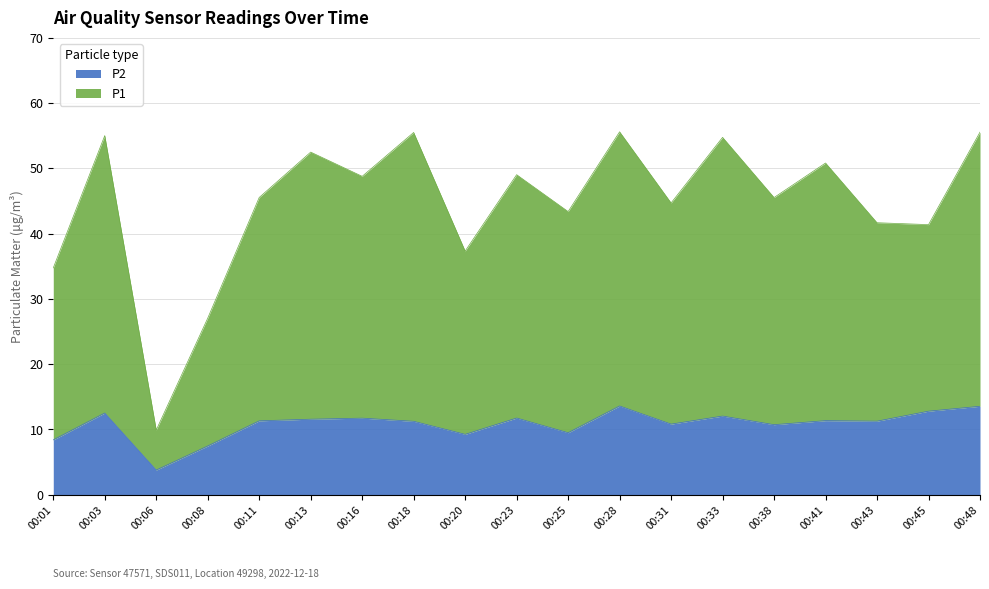

Reading left to right, extract all data points from this chart.

P1: 34.8	55.0	9.9	27.0	45.5	52.5	48.8	55.5	37.3	49.0	43.4	55.6	44.7	54.8	45.5	50.8	41.7	41.4	55.5
P2: 8.4	12.5	3.8	7.5	11.3	11.6	11.7	11.2	9.2	11.8	9.5	13.6	10.8	12.1	10.7	11.3	11.3	12.8	13.6